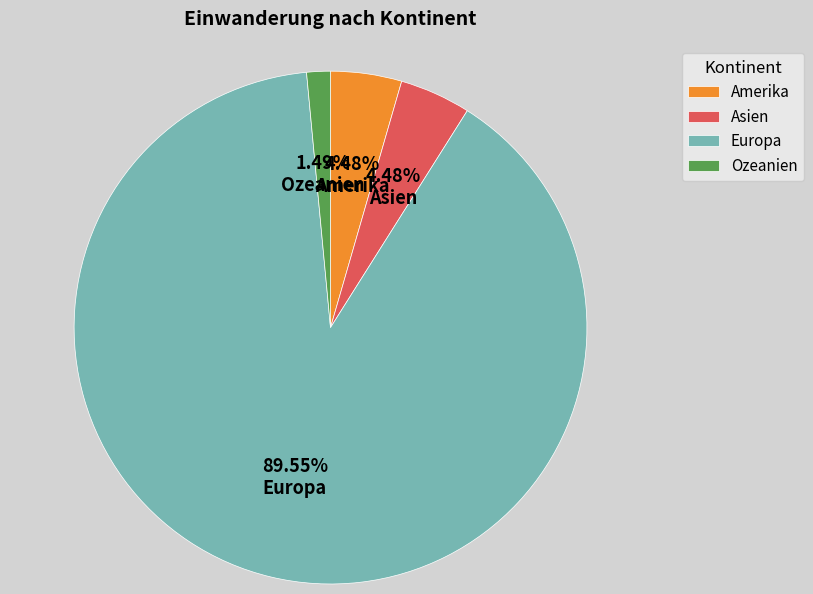

Is the sum of Asien and Amerika greater than half?

No